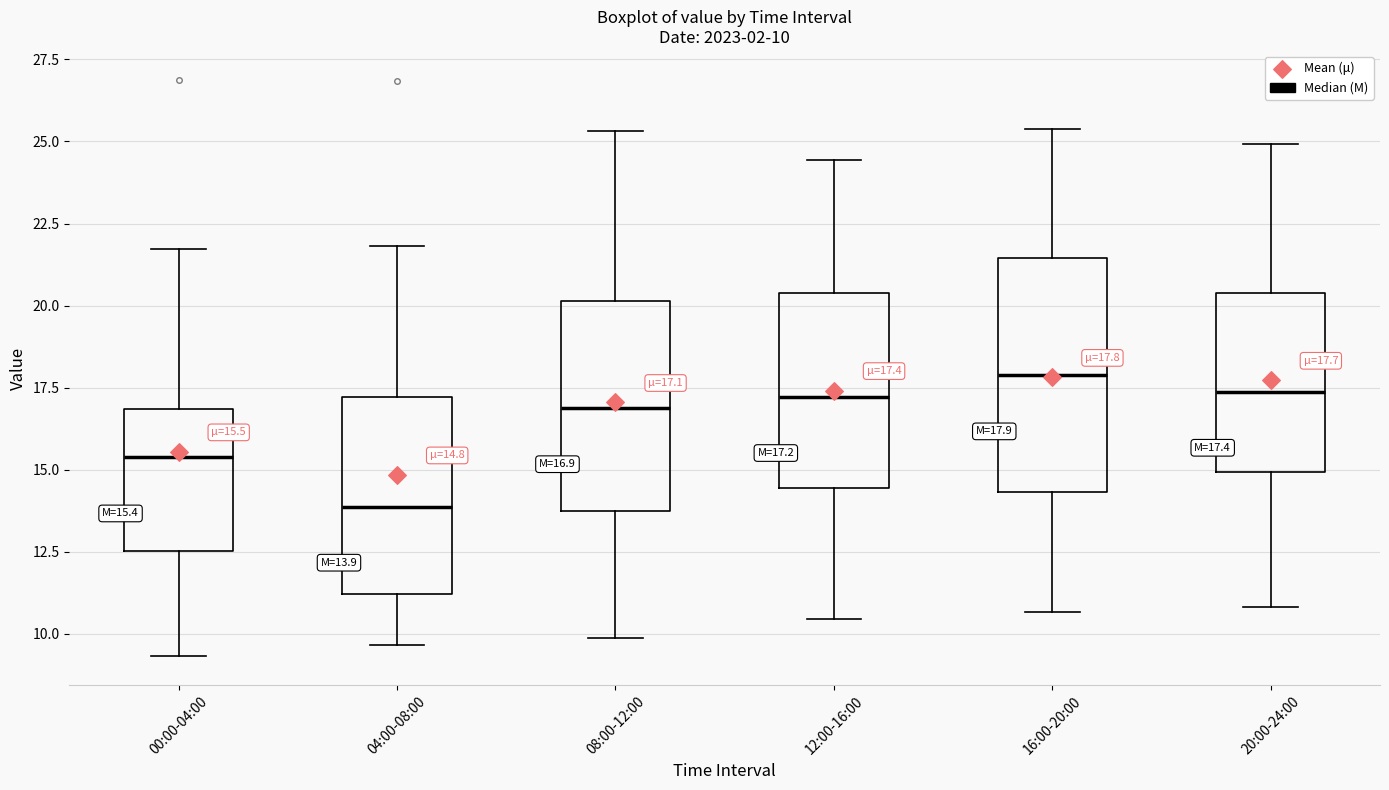

Which box's median line is the lowest?

04:00-08:00